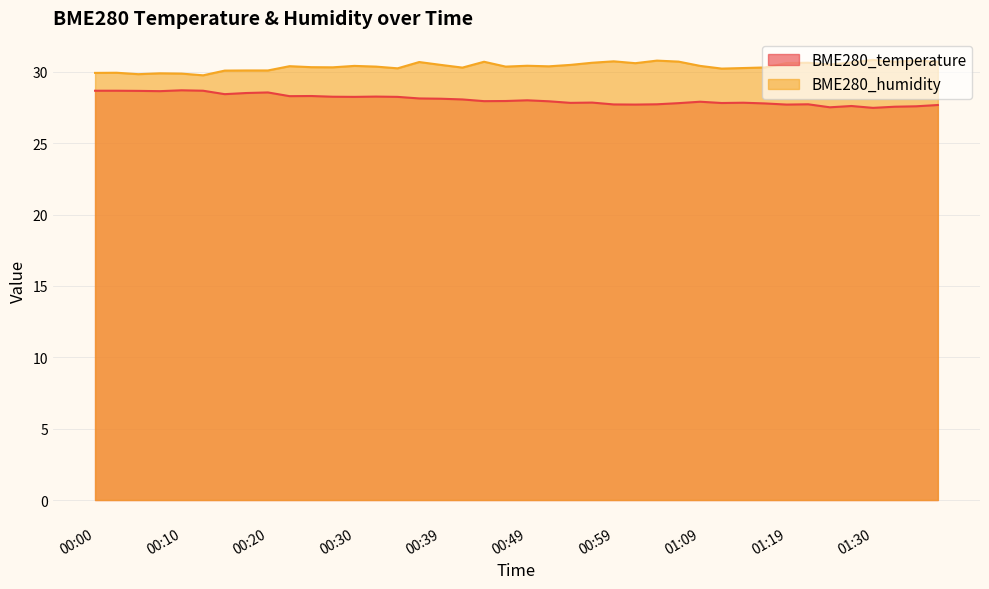

True or false: BME280_humidity and BME280_temperature cross at least once.

False